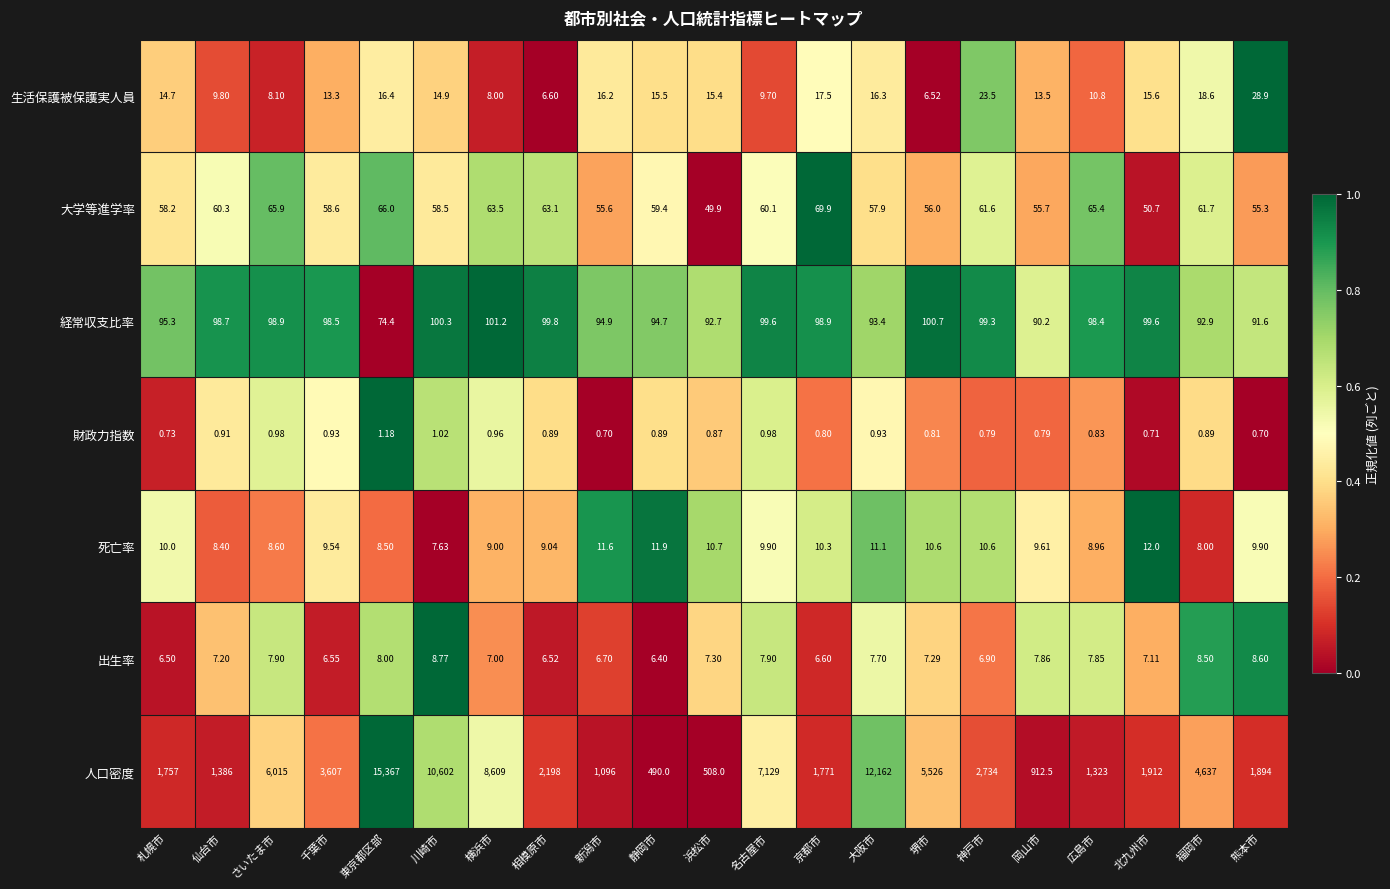

At which category is the sum across all series the highest?

東京都区部